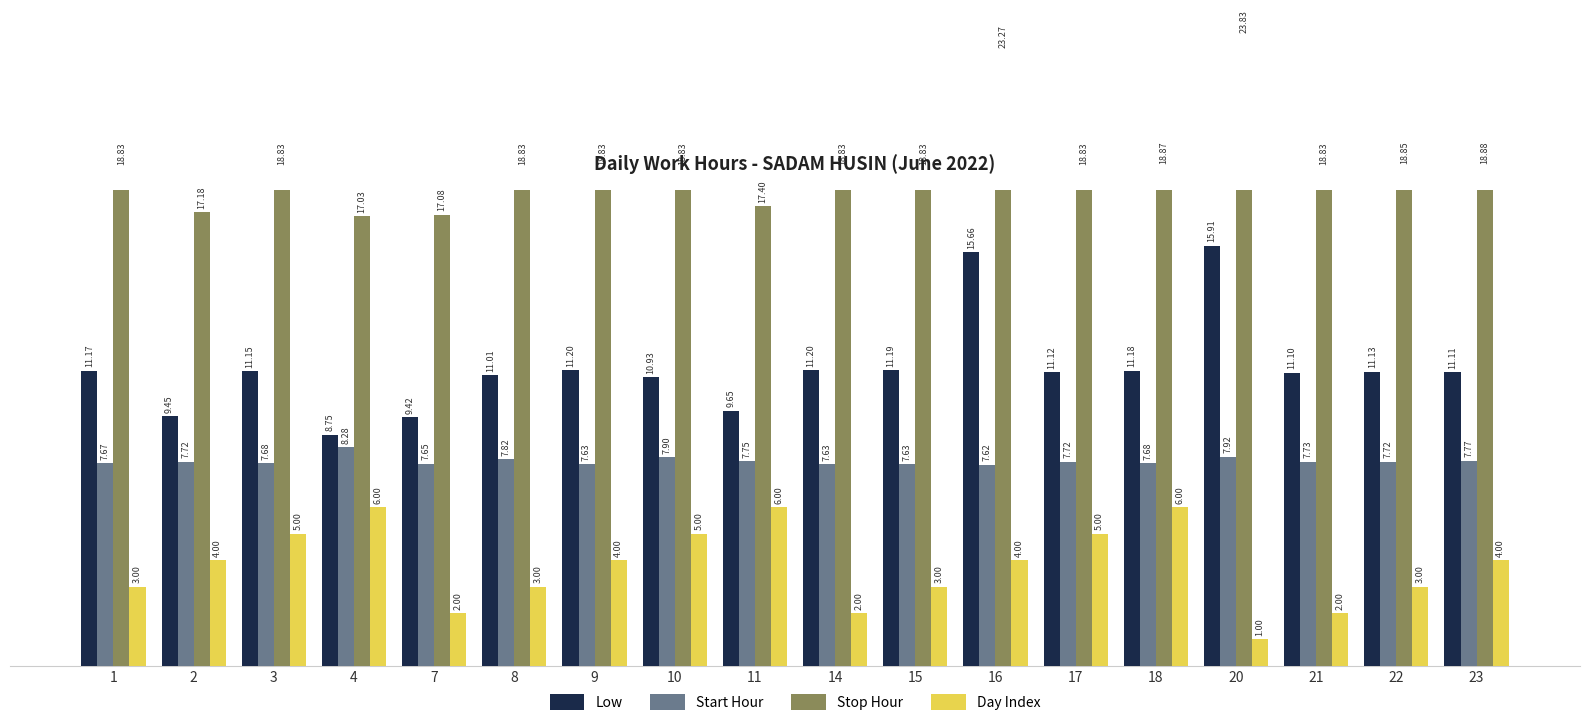

What is the value of the Stop Hour bar at the 8th from the left?

18.8